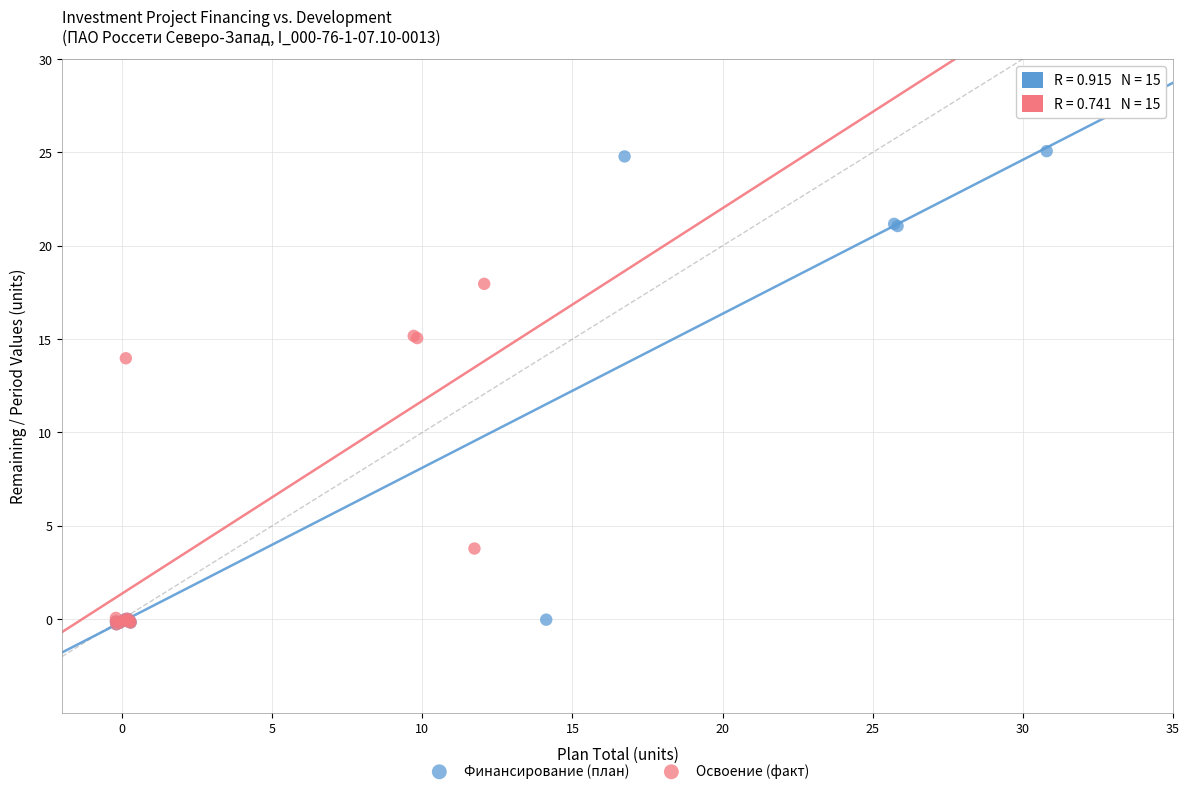

Which series has the largest Y range (max minus min)?

Финансирование (план)